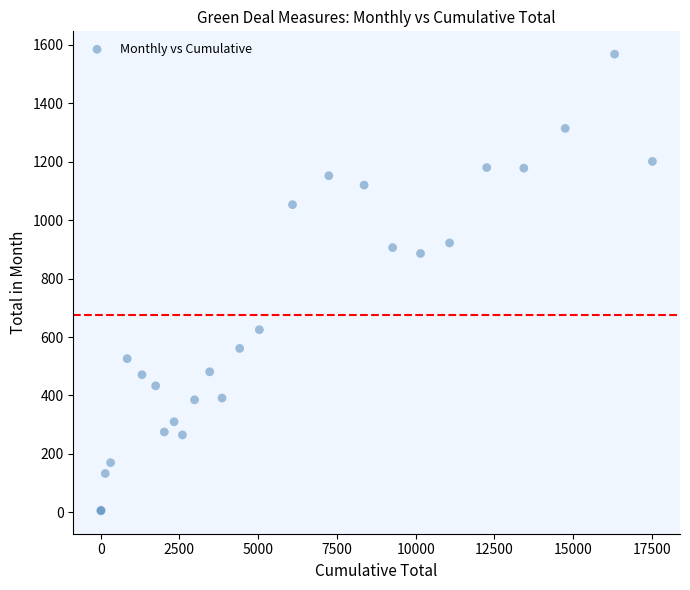

What Y value in the scatter plot is closest to 786?

886